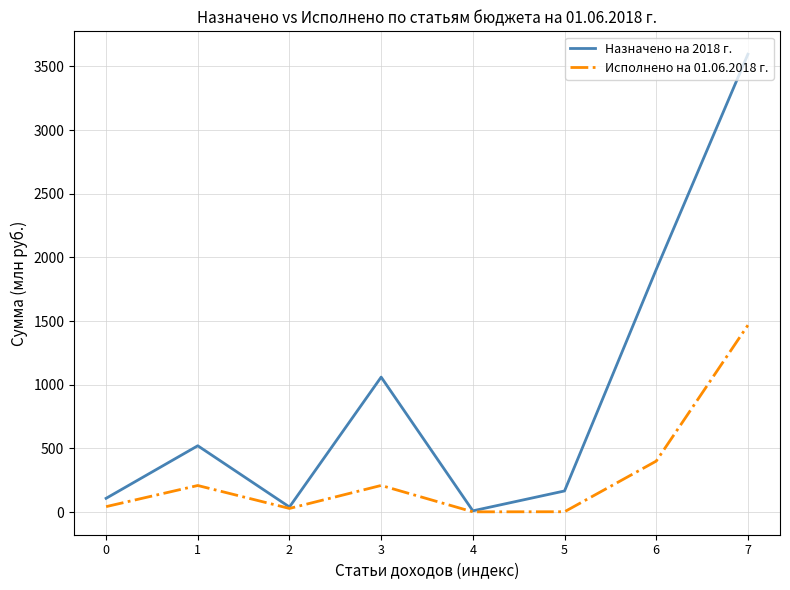

At 3, list the series in order from largest to smallest.

Назначено на 2018 г., Исполнено на 01.06.2018 г.